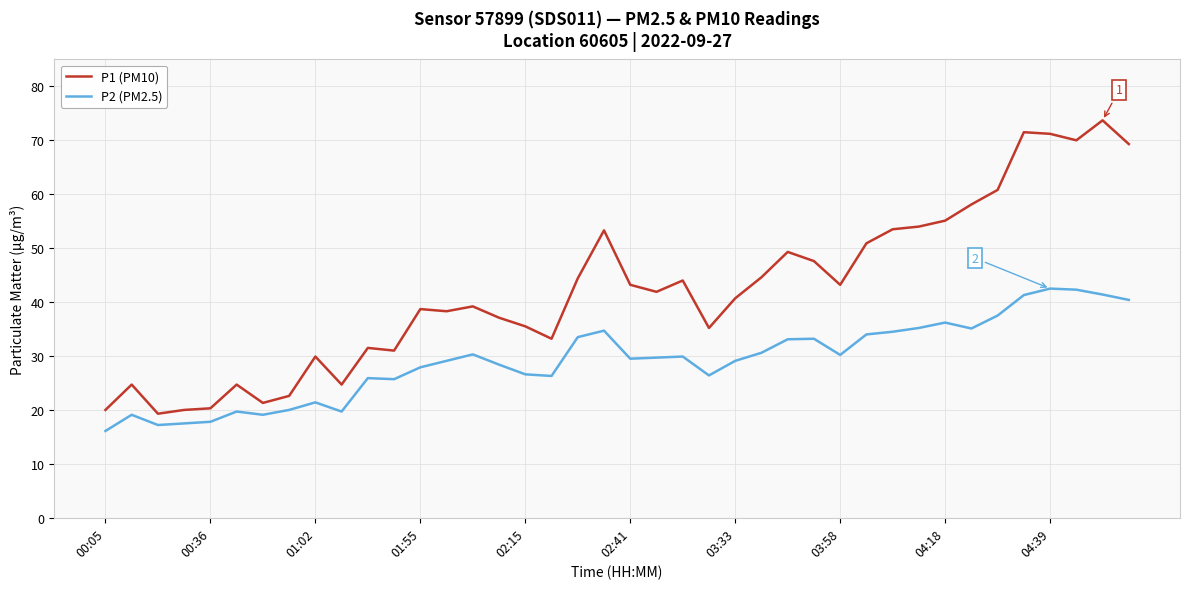

Which series has the largest range (max minus min)?

P1 (PM10)